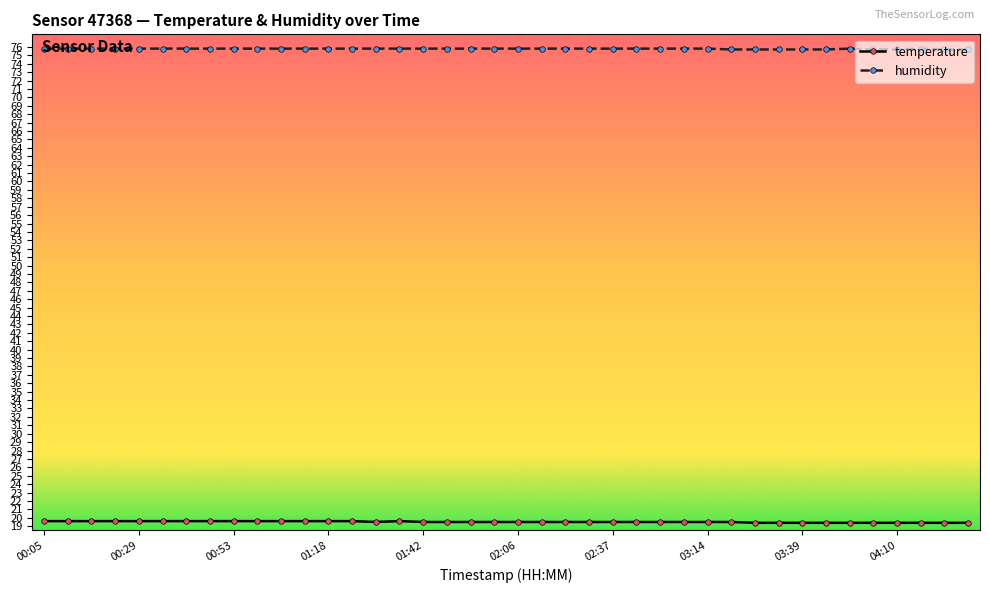

Rank the series by their maximum value, from lowest to highest.

temperature, humidity